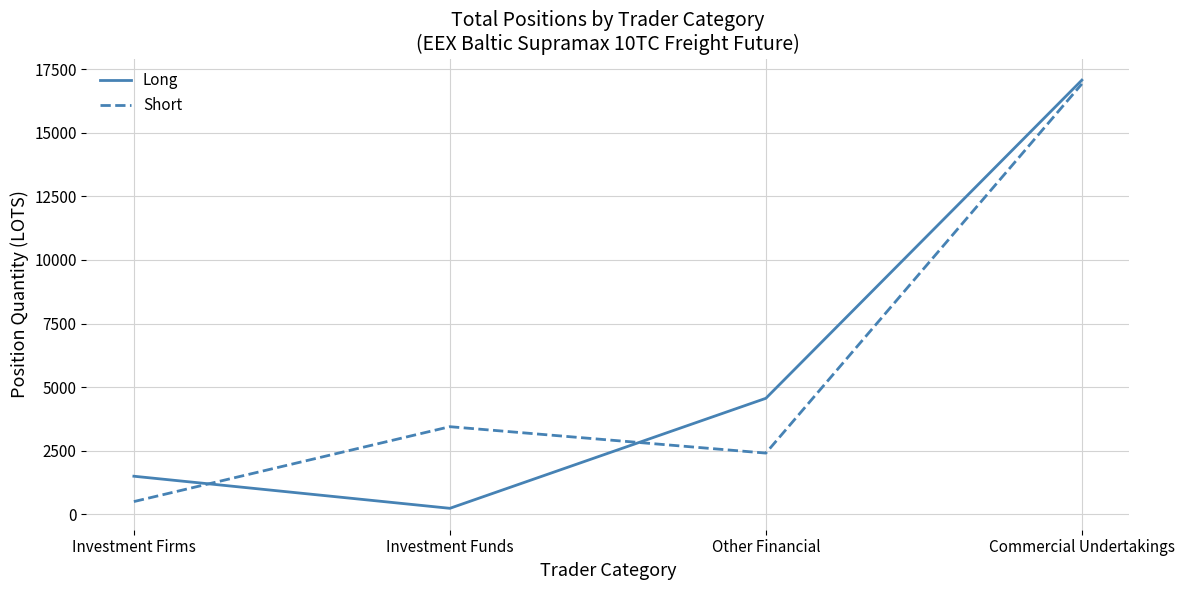

At Investment Firms, list the series in order from smallest to largest.

Short, Long